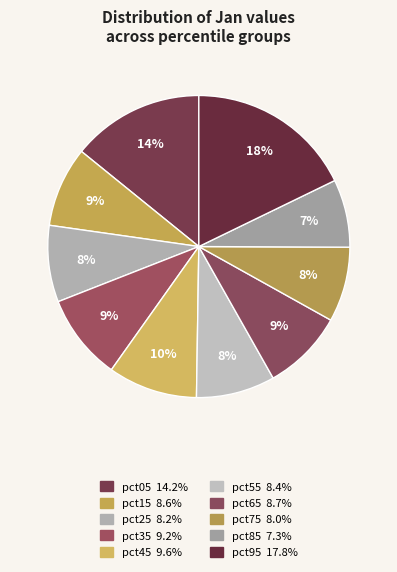

How many segments does this pie chart have?

10